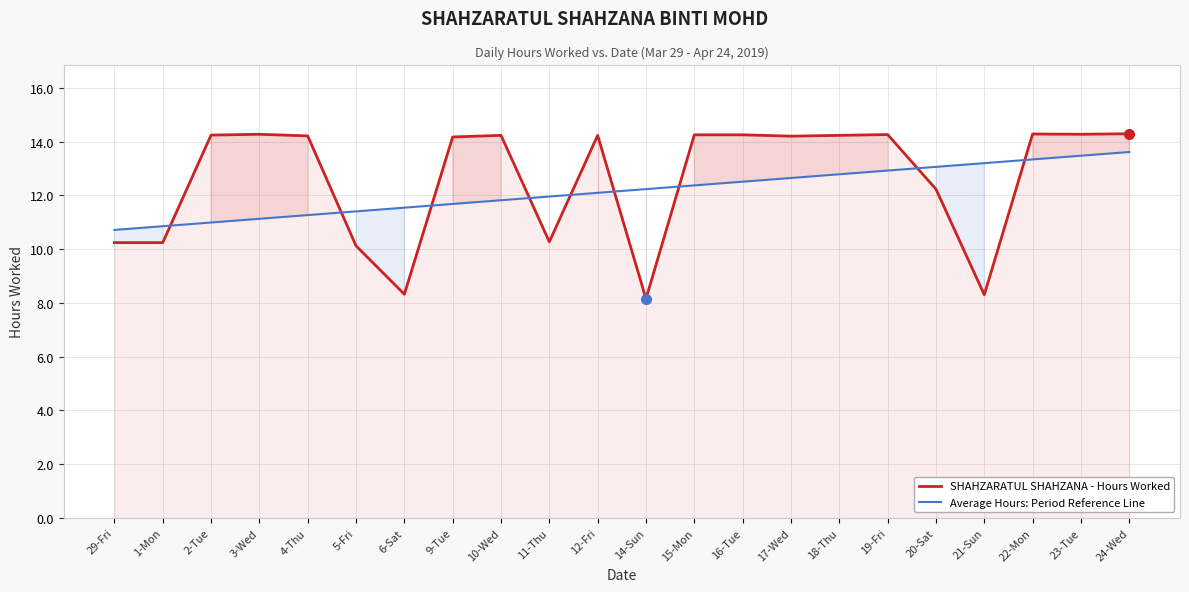

At which label is SHAHZARATUL SHAHZANA - Hours Worked closest to 11?

11-Thu